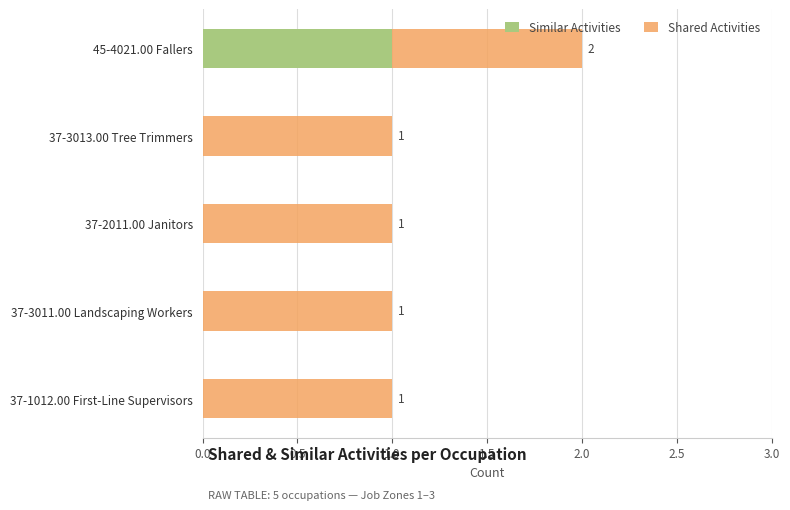

Which category has the highest value in the Similar Activities series?

45-4021.00 Fallers